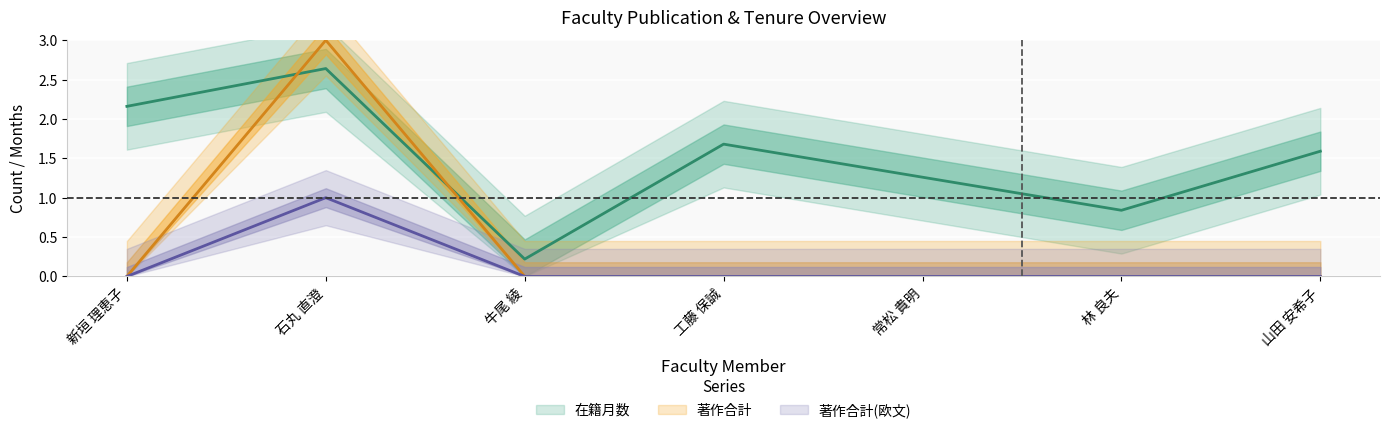

Between 山田 安希子 and 牛尾 綾, which is larger?

山田 安希子